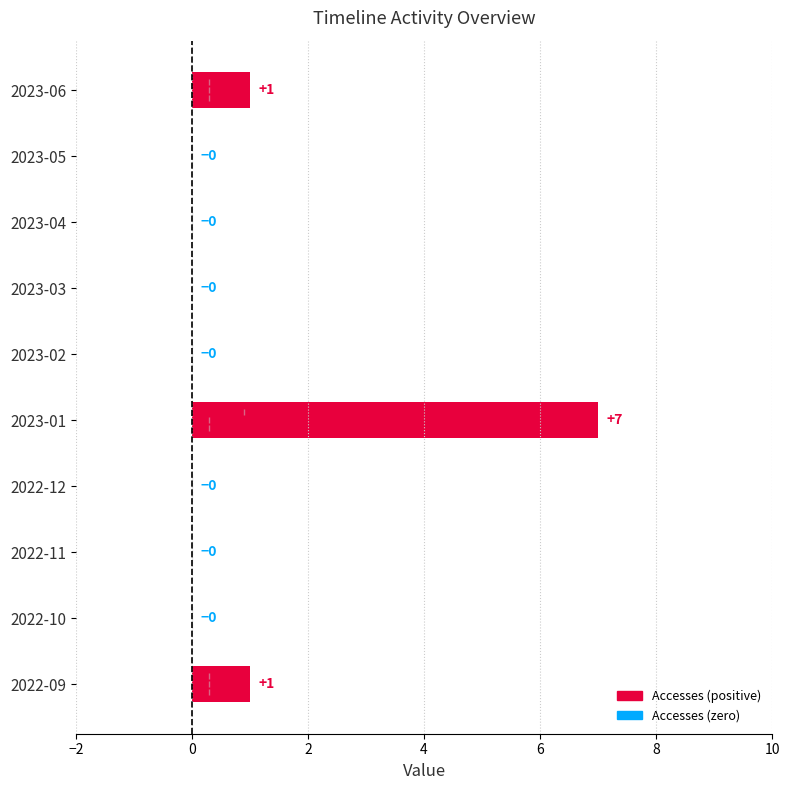

At which category is the sum across all series the highest?

2023-01